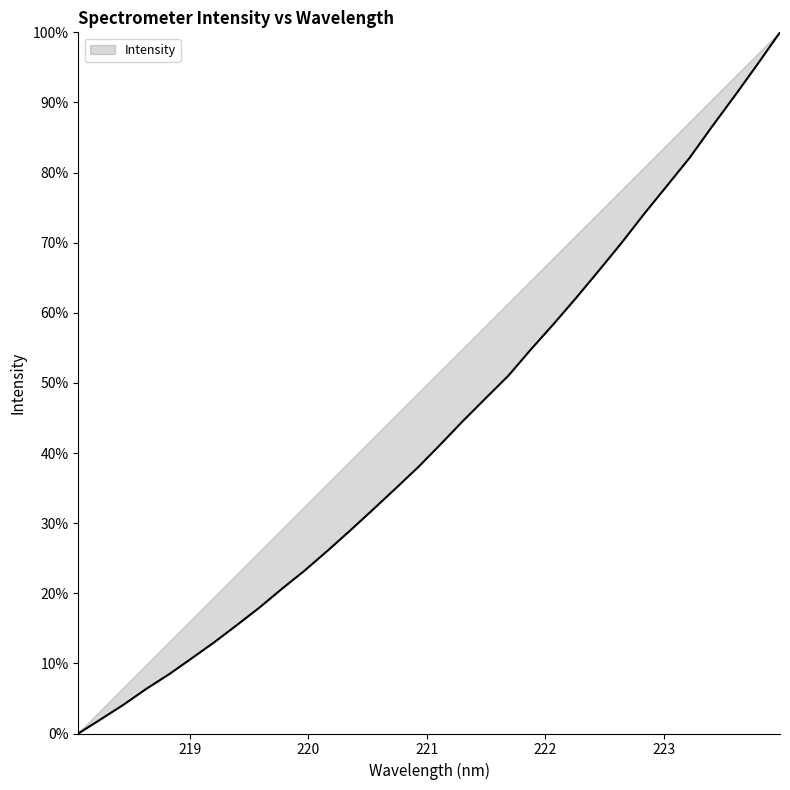

What is the difference between the maximum and minimum values?

100.0